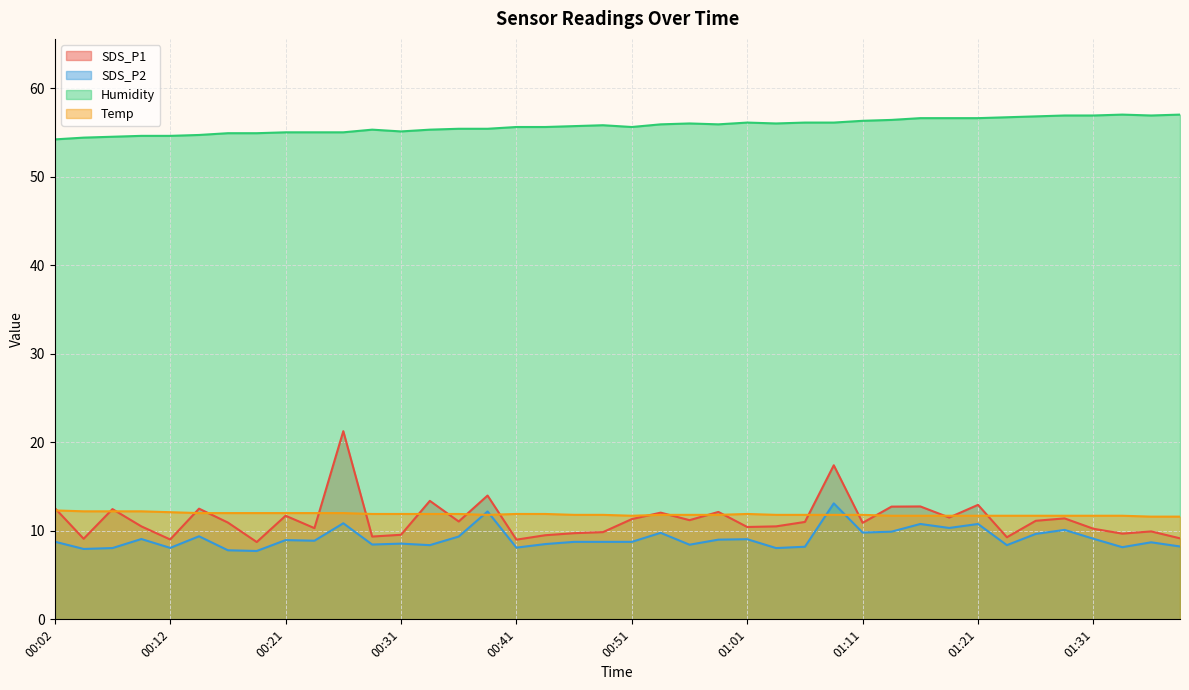

True or false: Humidity and Temp cross at least once.

False